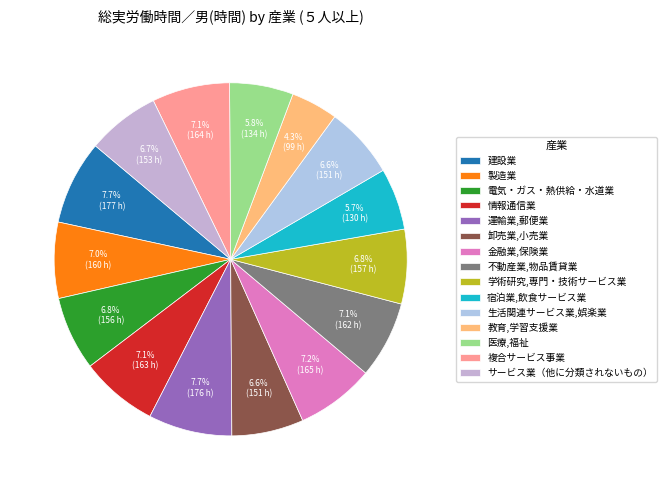

What is the smallest slice in the pie chart?

教育,学習支援業